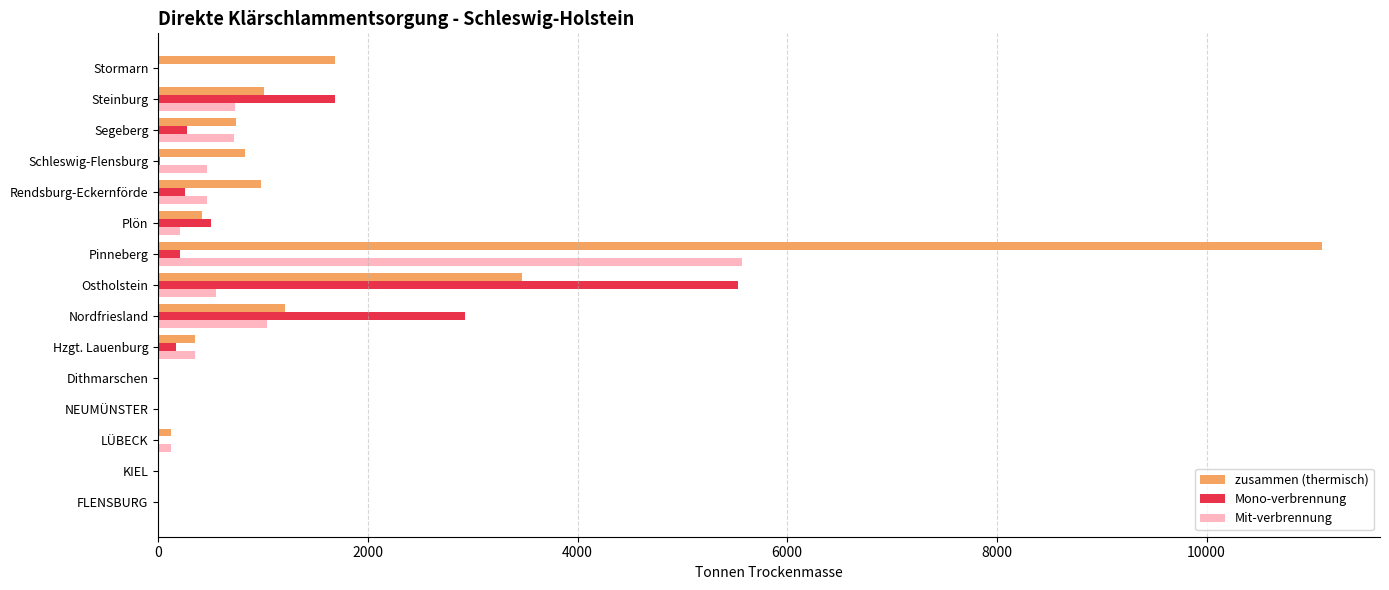

What is the maximum value shown in the chart?

11100